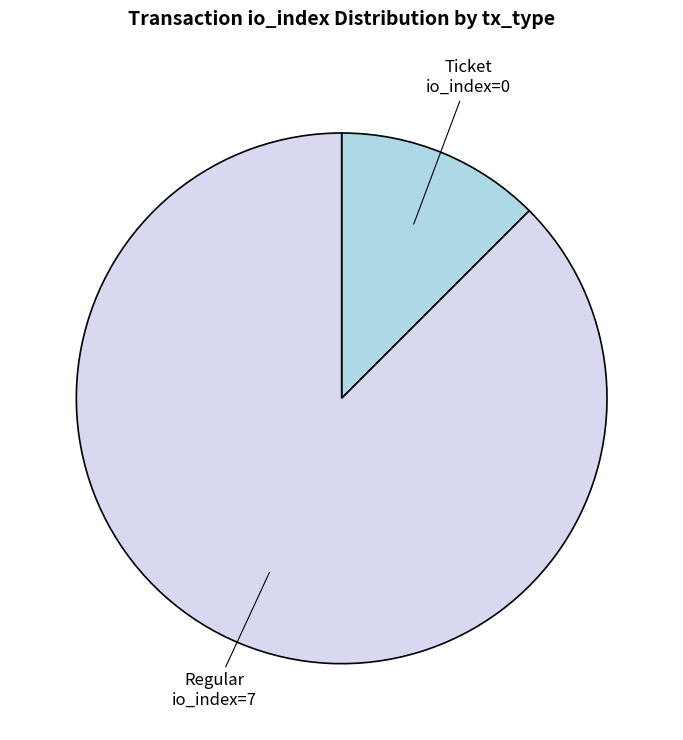

Is it true that Regular is 88% of the pie?

True